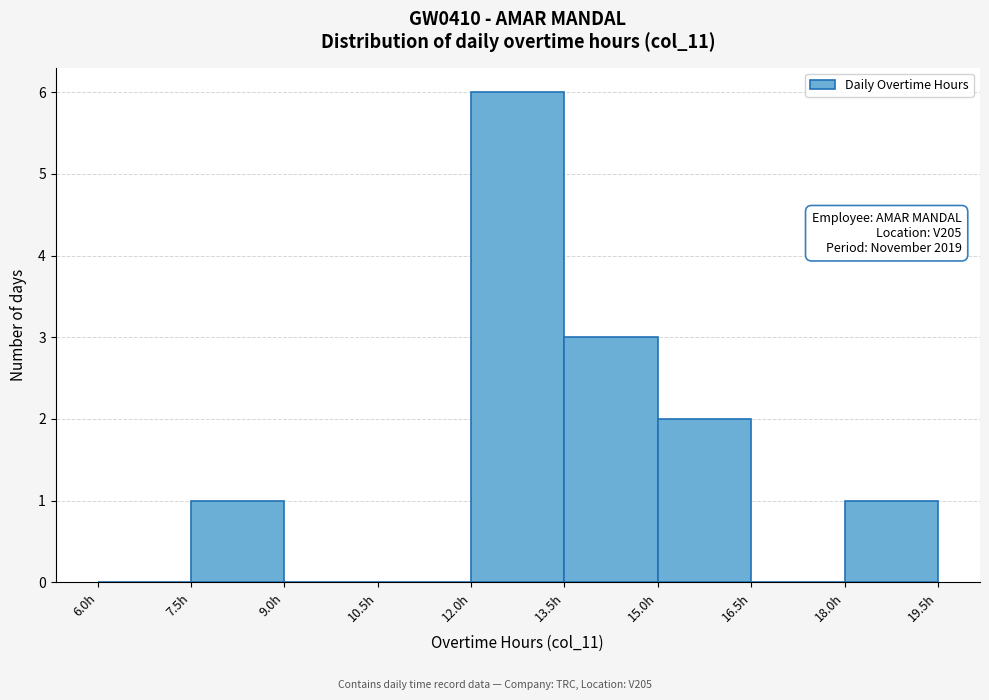

Which range on the x-axis has the tallest bar?

12.0 to 13.5